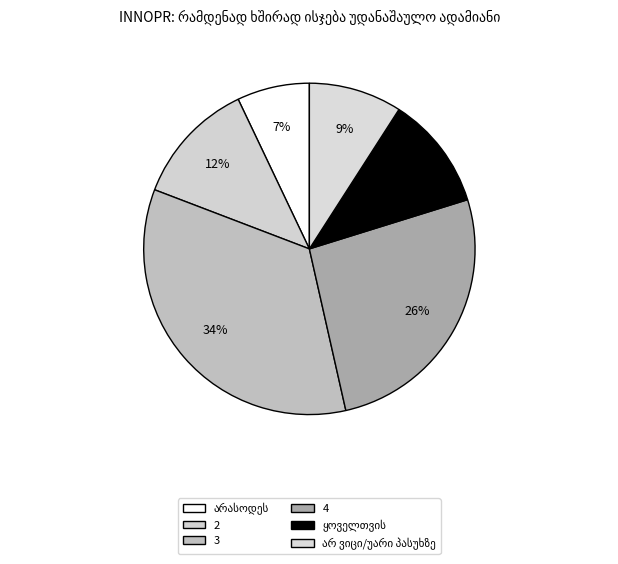

How many slices are in this pie chart?

6